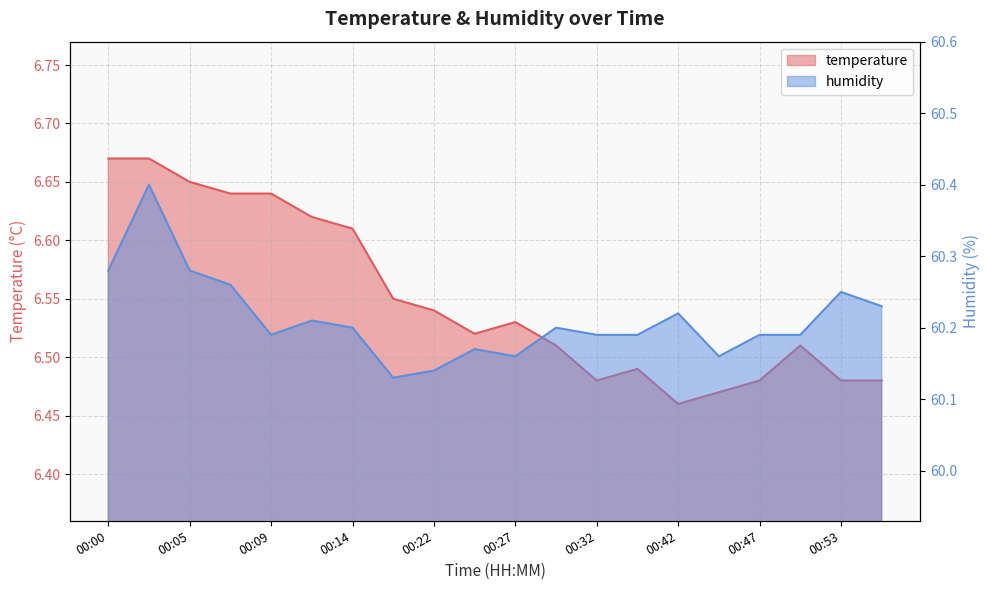

List the series in order of their peak value, lowest first.

temperature, humidity